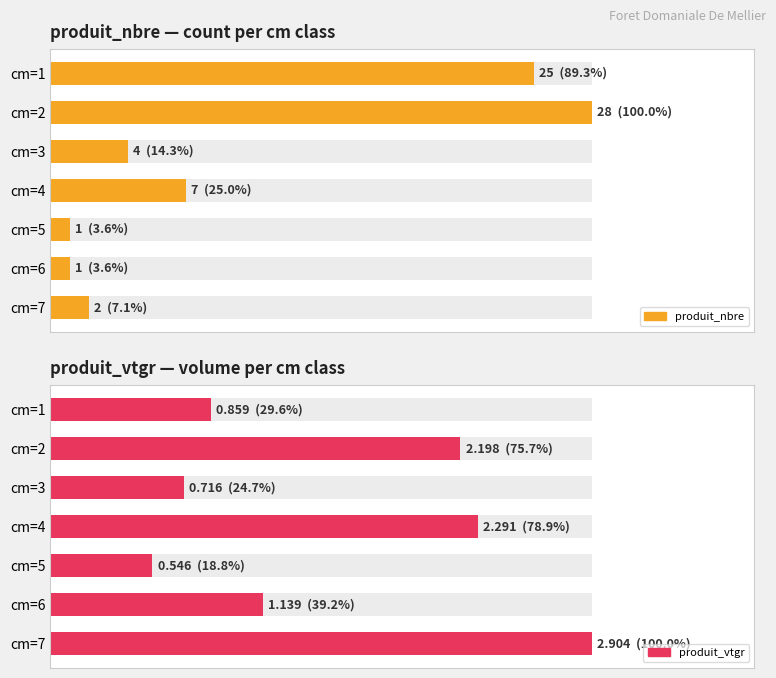

Between cm=6 and cm=7, which is larger?

cm=7